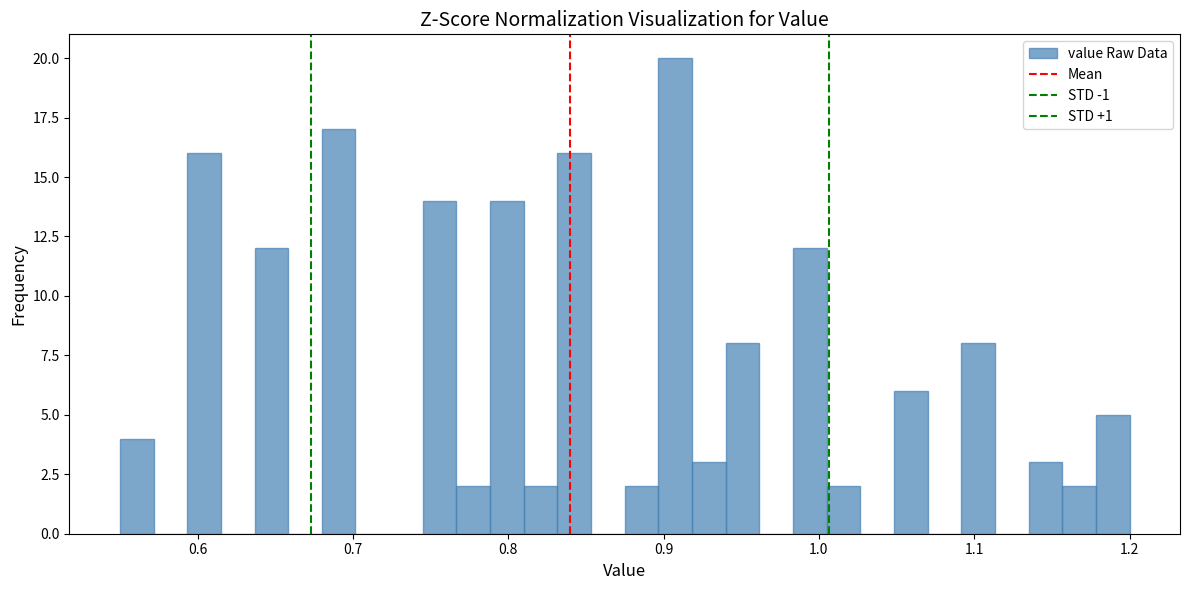

Read against the x-axis, roughly where is the centre of the tallest bar?

0.91